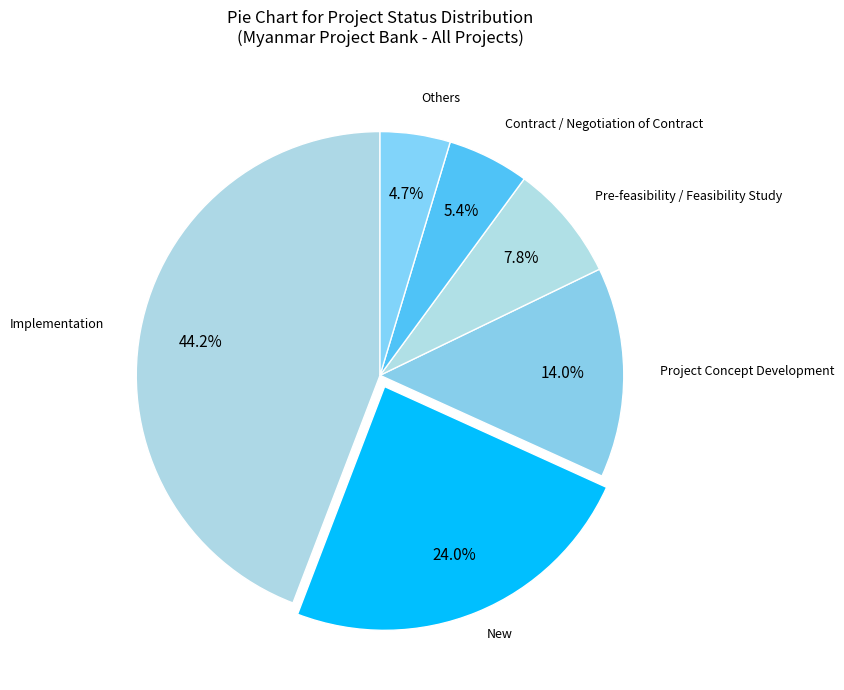

How many slices are in this pie chart?

6